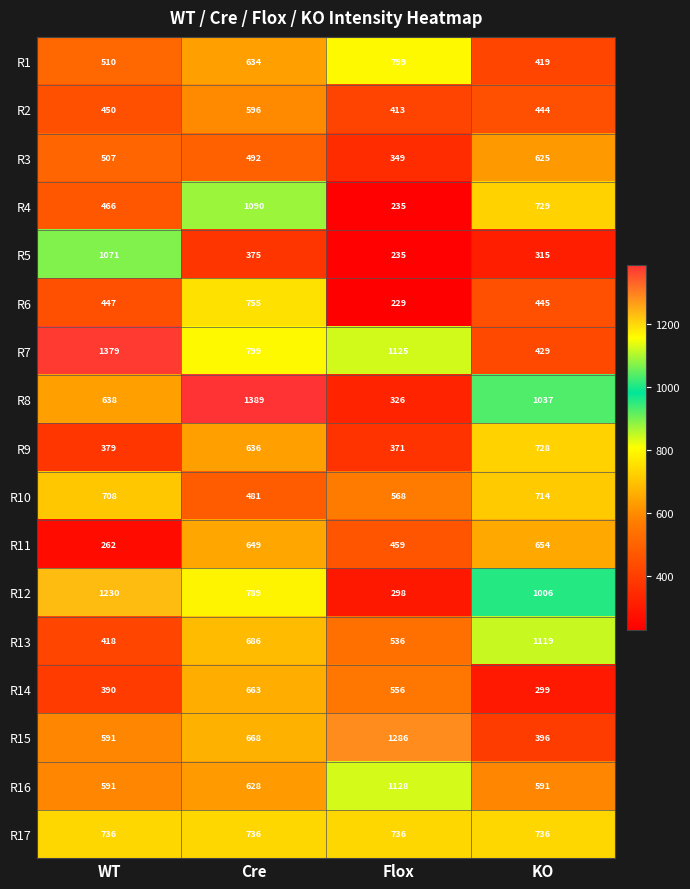

At which category is the sum across all series the highest?

Cre